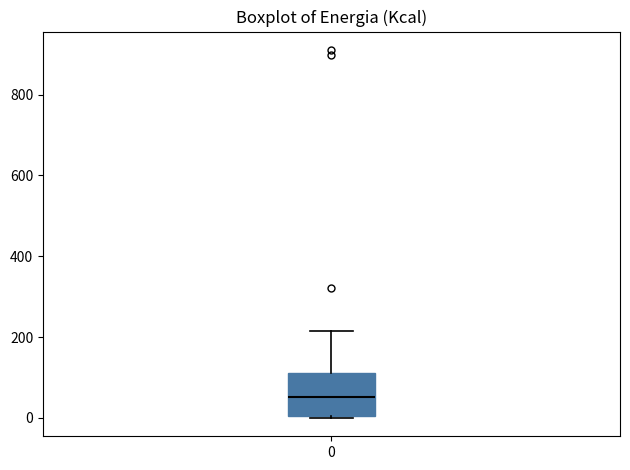

Where does the median line of the box at x = 0 sit on the y-axis? The values are not printed on the chart, so give them approximately, as read against the axis.

60